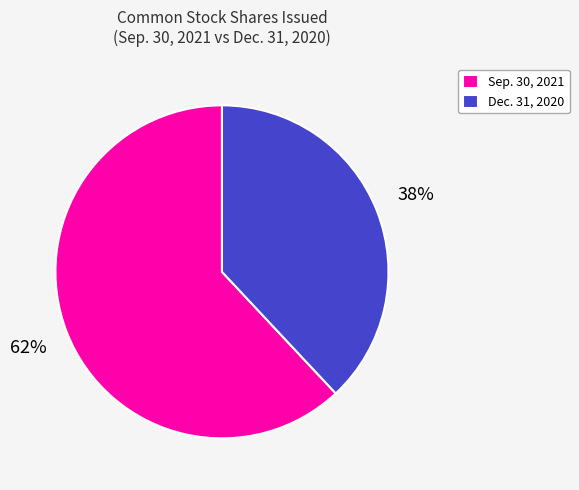

Is the sum of Sep. 30, 2021 and Dec. 31, 2020 greater than half?

Yes